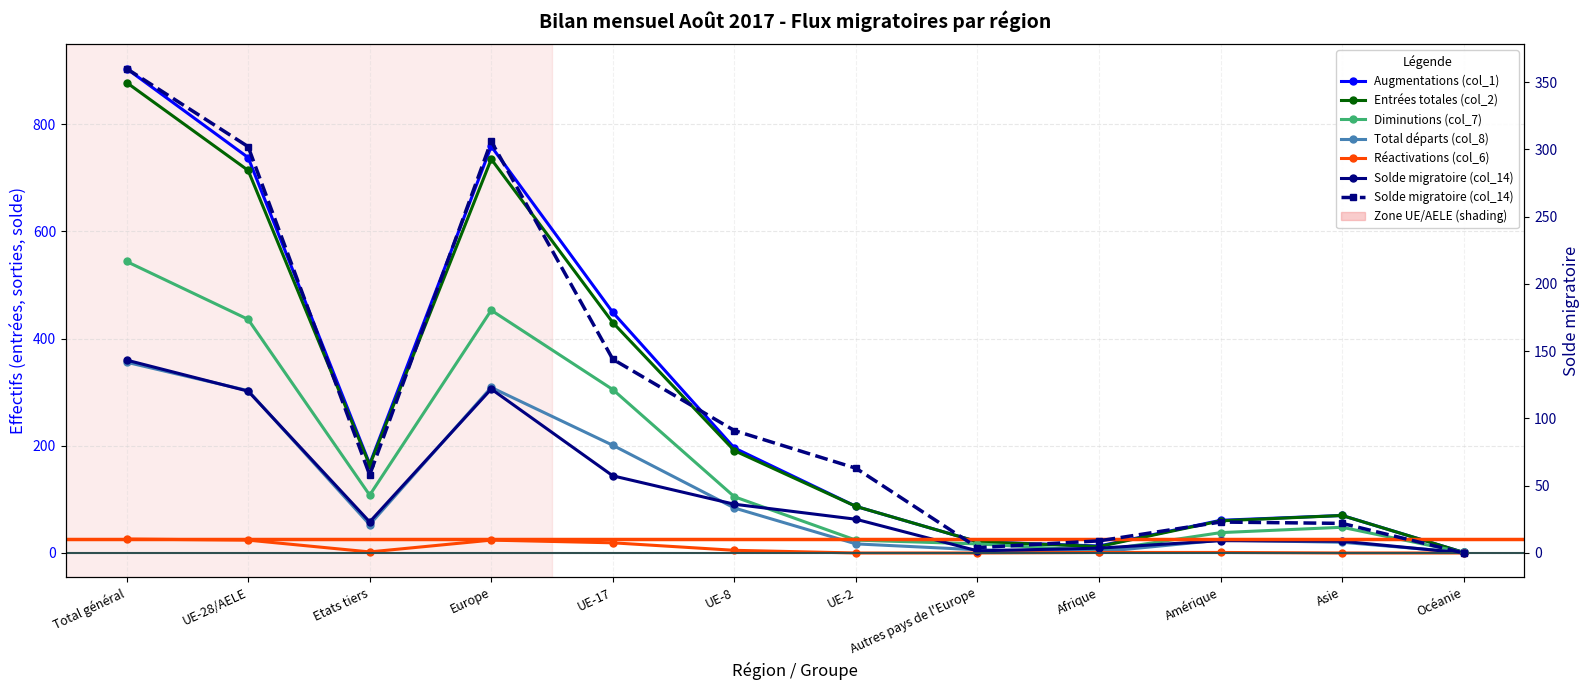

At which category does Augmentations (col_1) reach its first local peak?

Europe